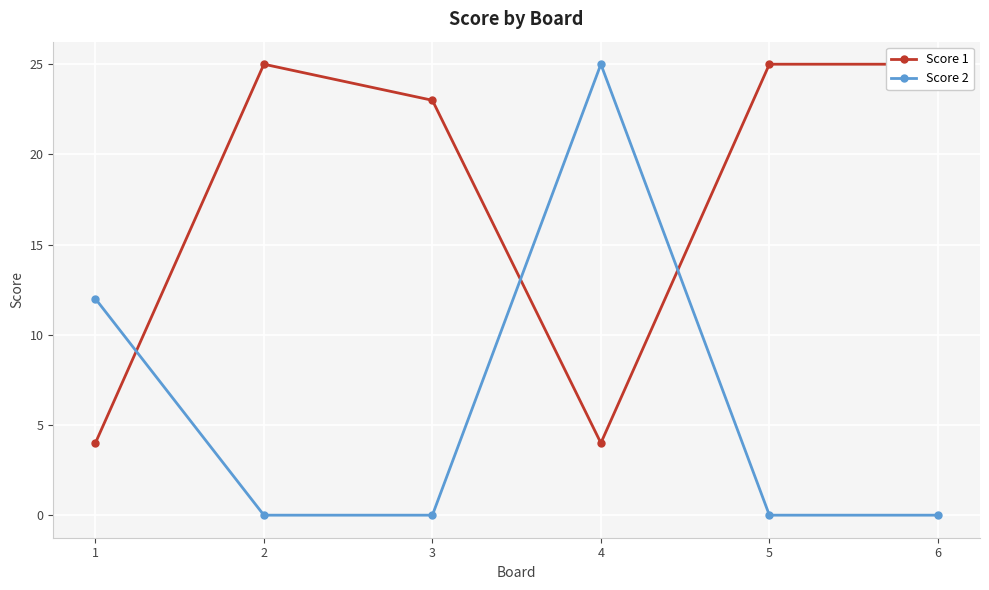

What is the sum of all Score 2 values?

37